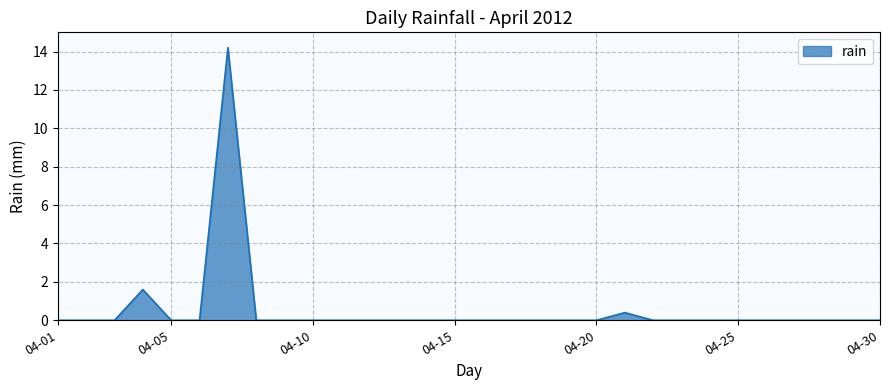

What is the difference between the maximum and minimum values?

14.2